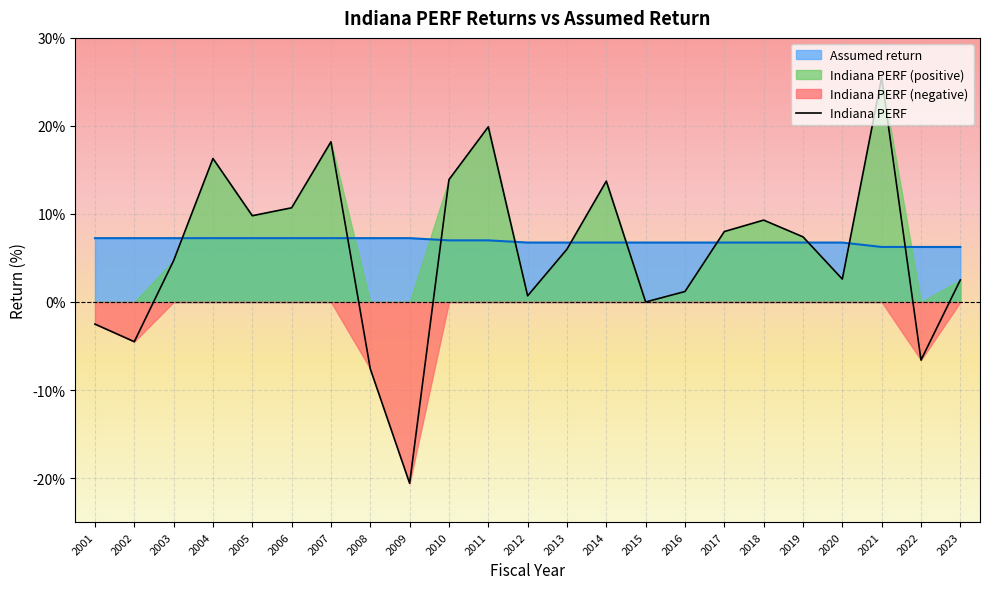

What is the change in value from 2002 to 2018?

+13.8